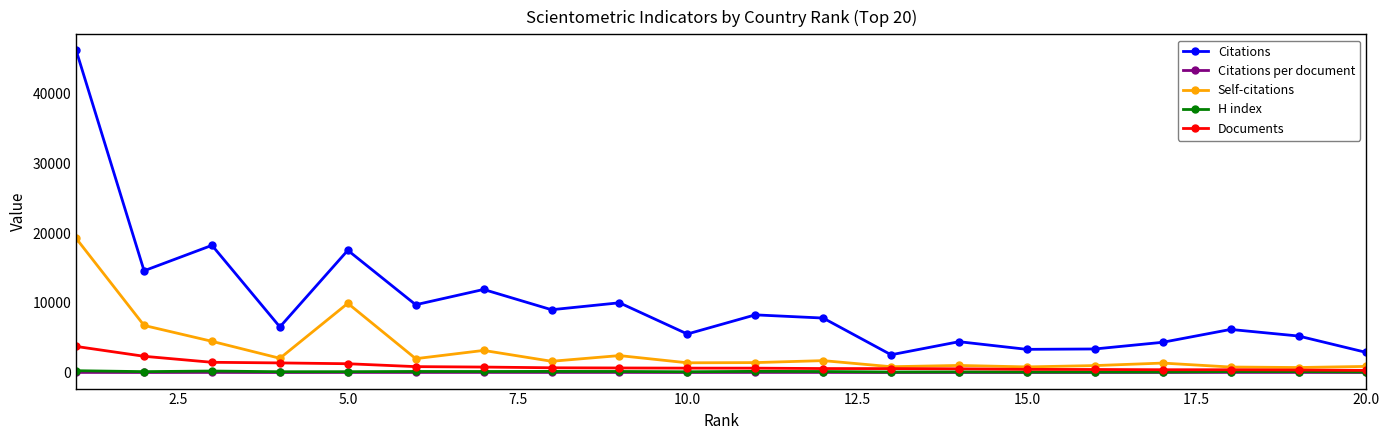

What is the highest value of the Documents series?

3744.0